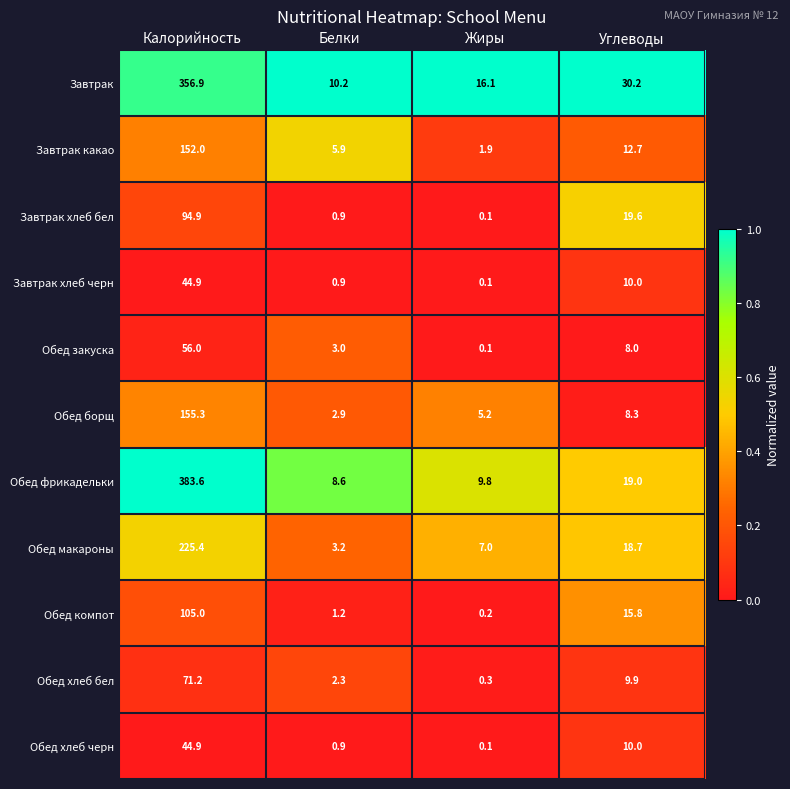

Which series has the widest spread of values?

Обед фрикадельки